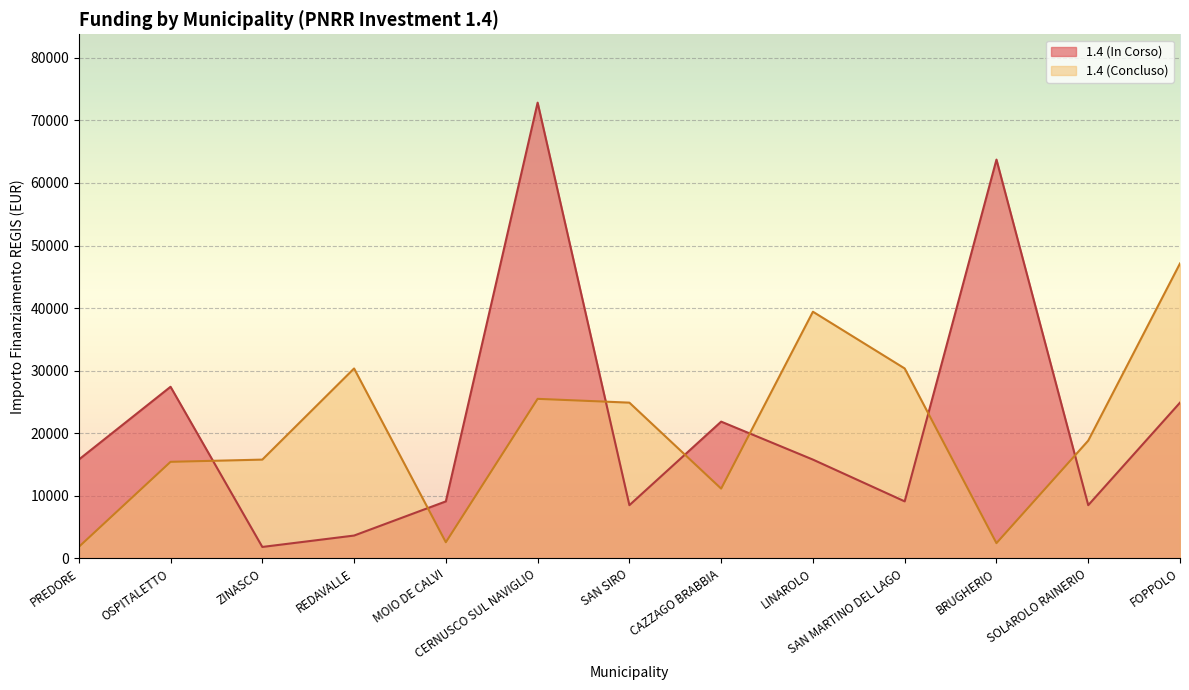

Which series ends up on top after the final intersection of 1.4 and 1.4 (Concluded)?

1.4 (Concluded)